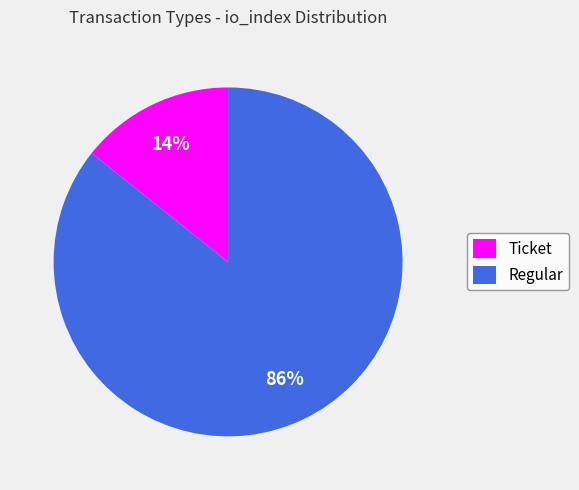

What is the majority slice?

Regular